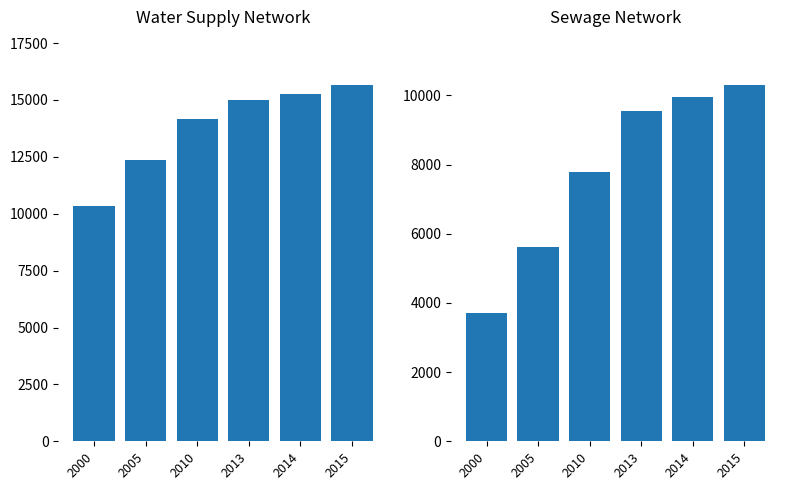

Is the value of water supply (km) at 2015 greater than the value of sewage (km) at 2014?

Yes